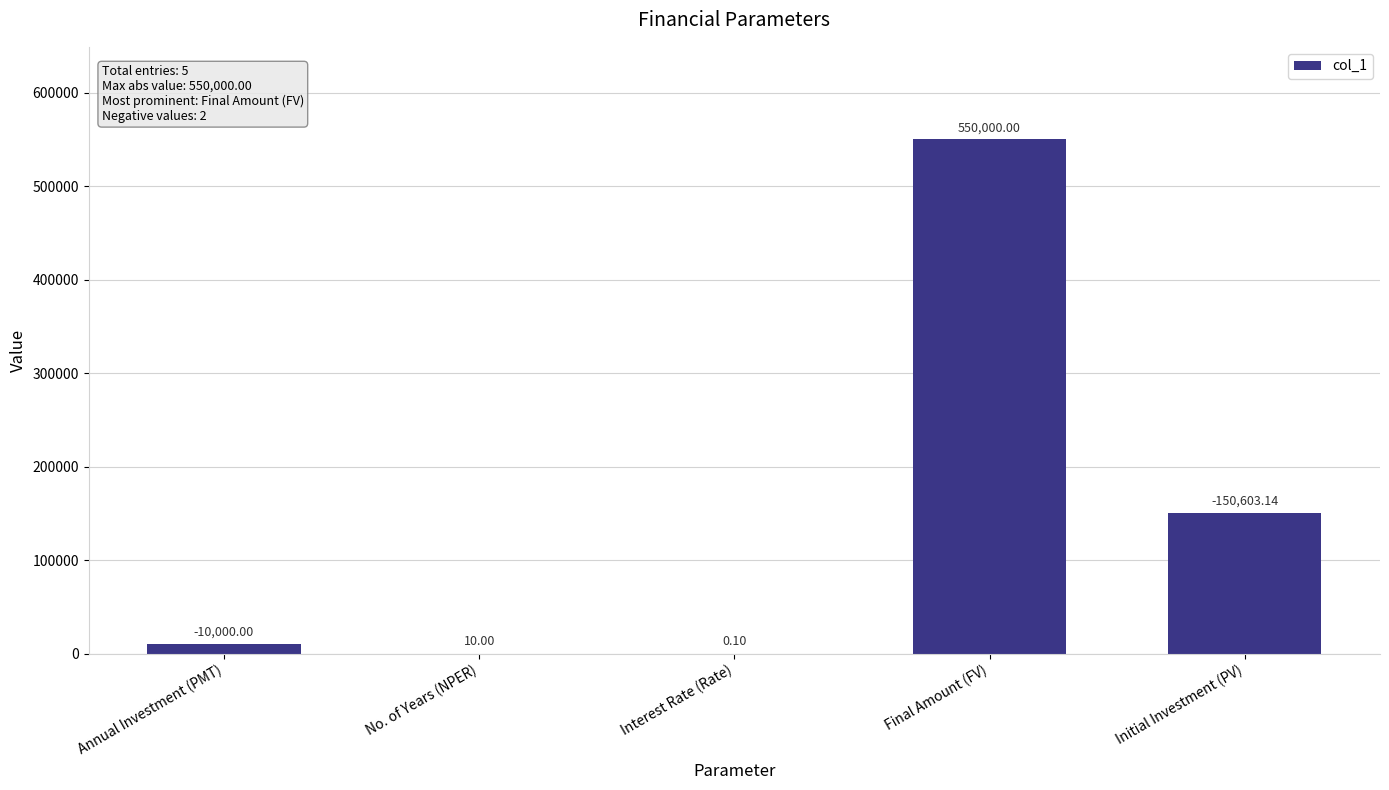

What is the change in value from Annual Investment (PMT) to Initial Investment (PV)?

+140603.1